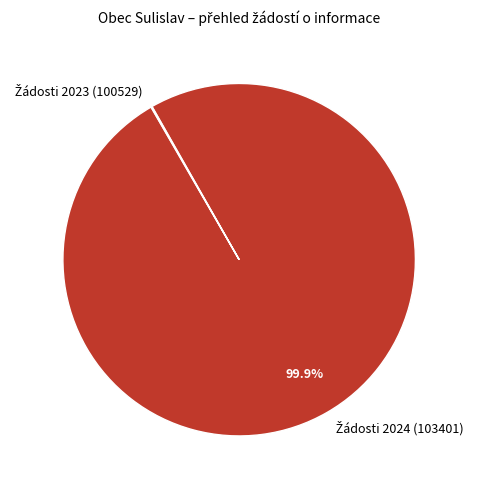

Is there a majority slice in this chart?

Yes